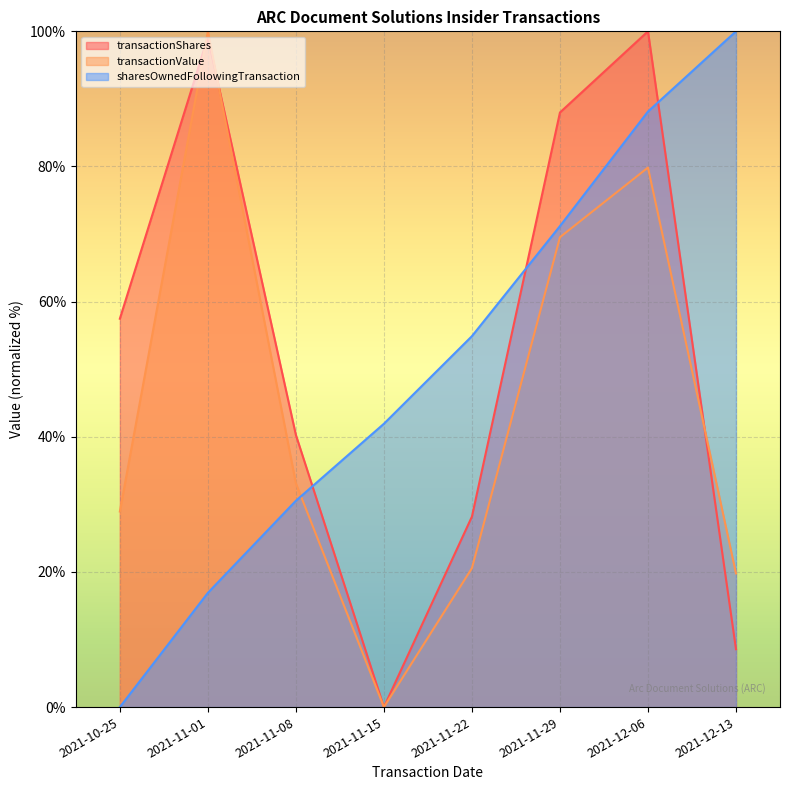

Where is the first local maximum for transactionShares?

2021-11-01